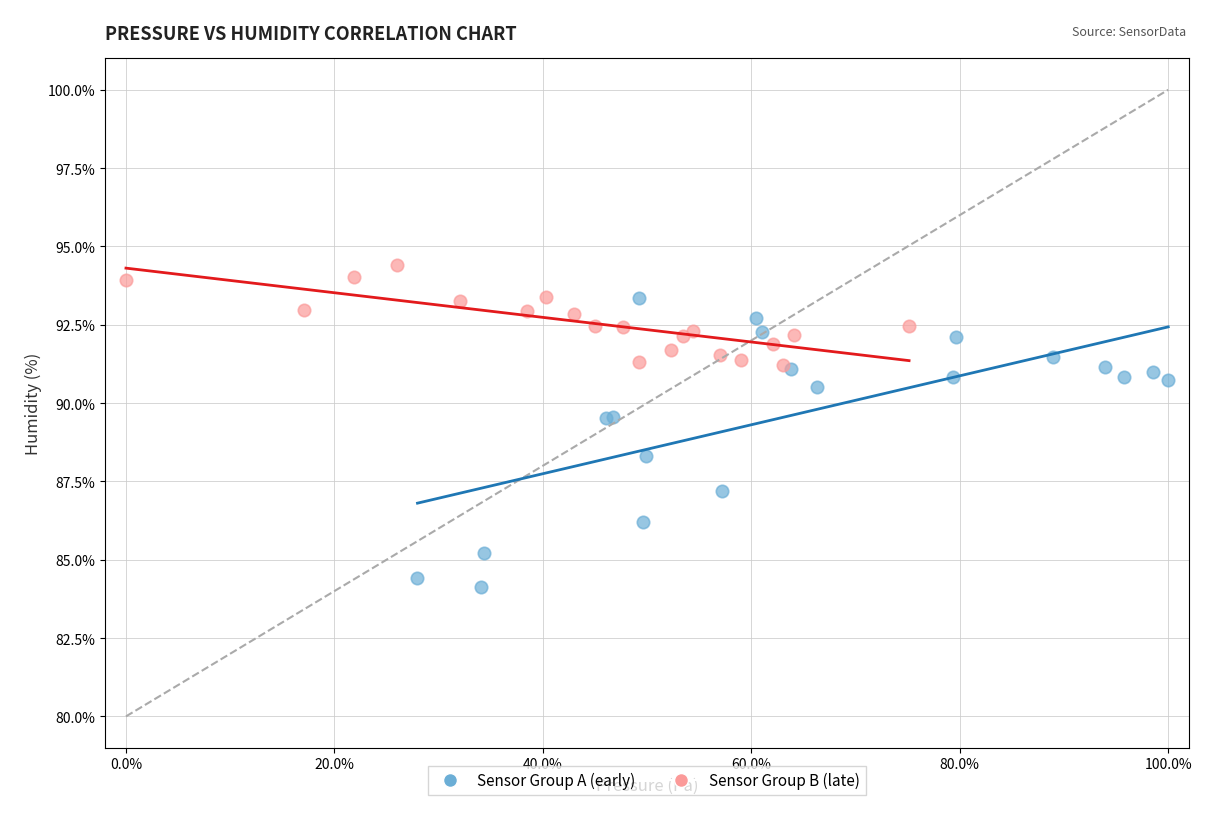

What are all the series names shown in the legend?

Sensor Group A (early), Sensor Group B (late)